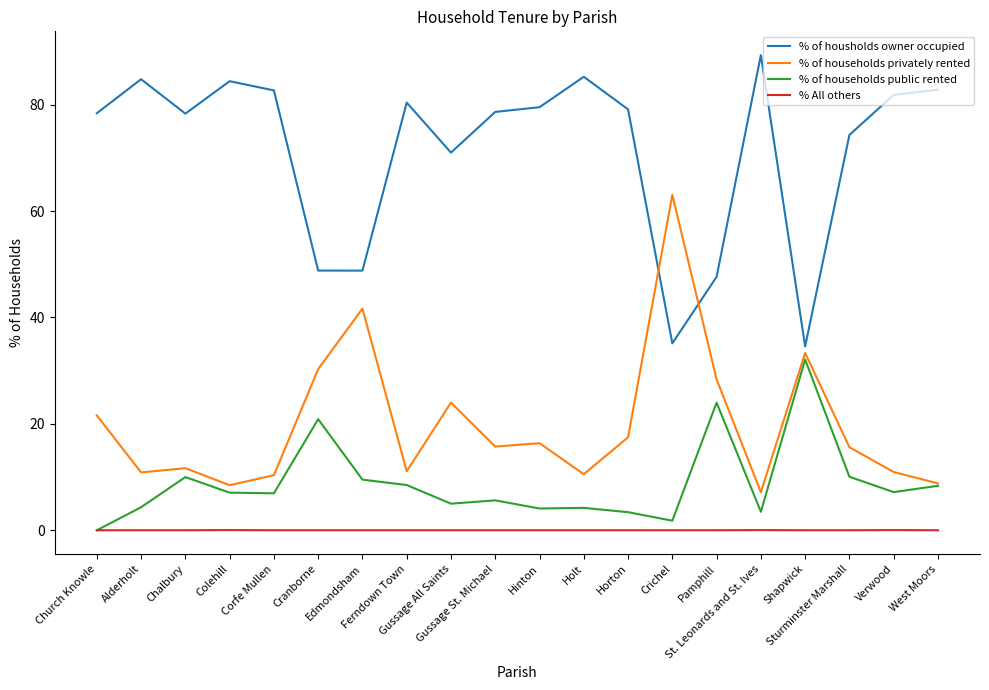

True or false: % of housholds owner occupied and % All others cross at least once.

False